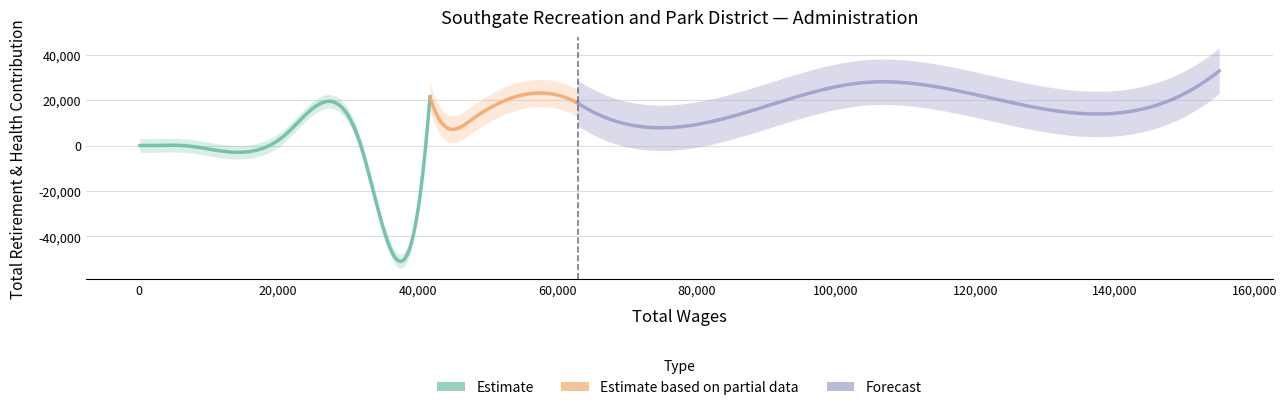

Is it true that total_wages equals 47664 at 6?

True